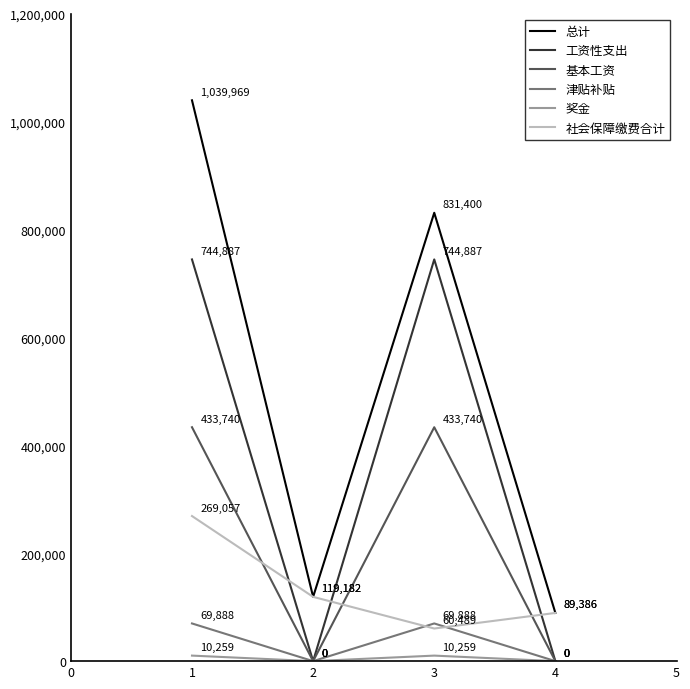

What is the sum of all 基本工资 values?

867480.0